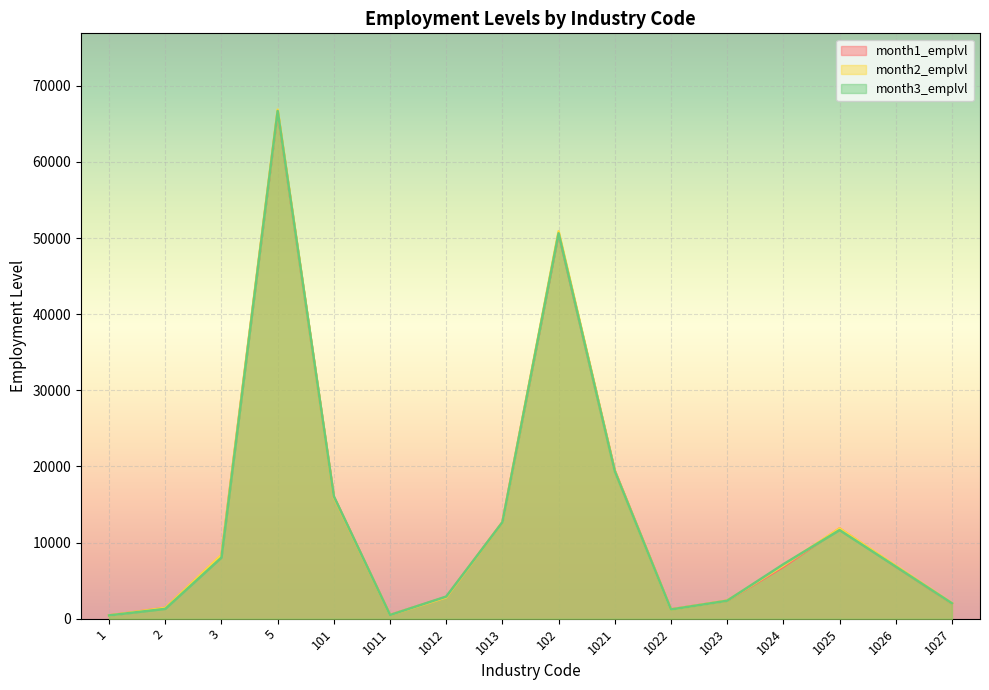

True or false: month3_emplvl has a value of 7423 at 1025.

False